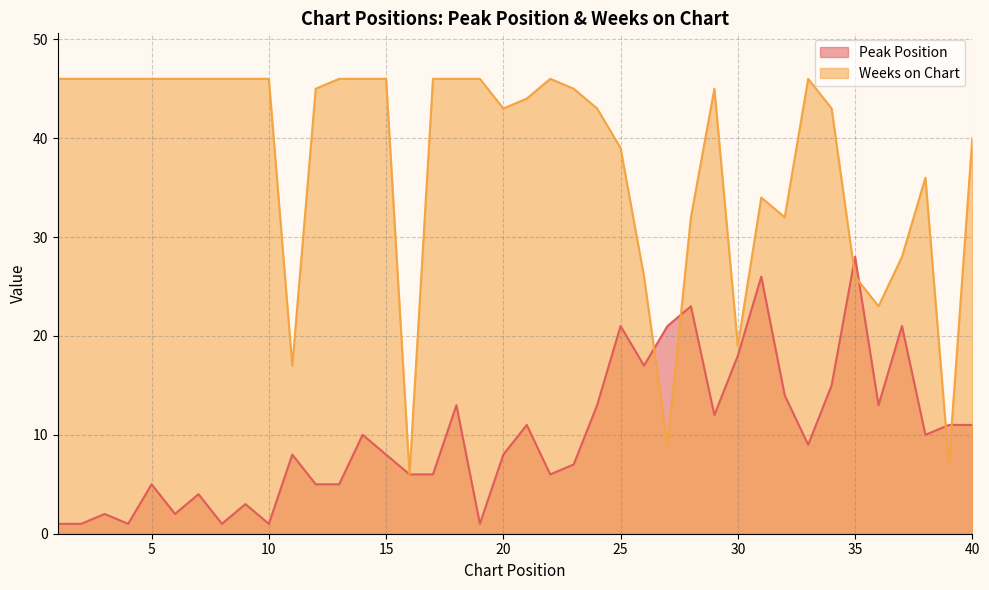

Does the chart have visible grid lines?

Yes